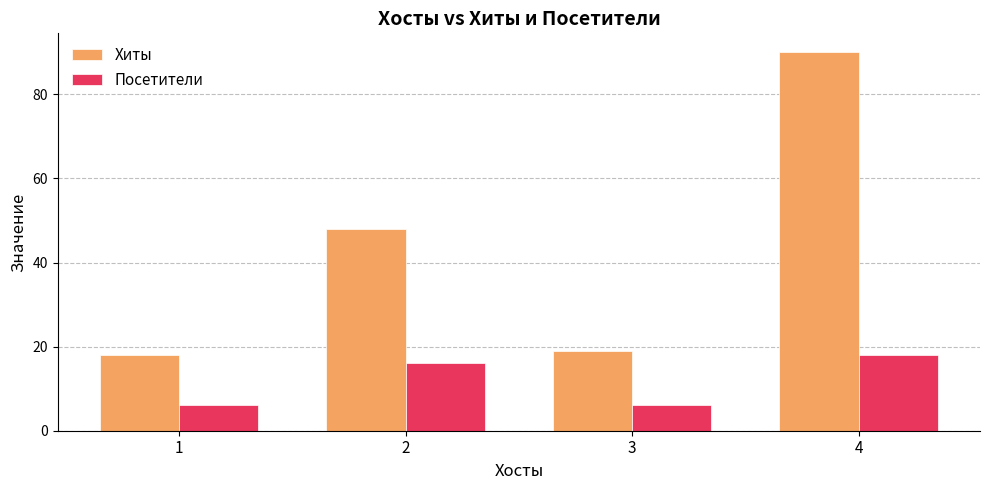

What are all the series names shown in the legend?

Хиты, Посетители